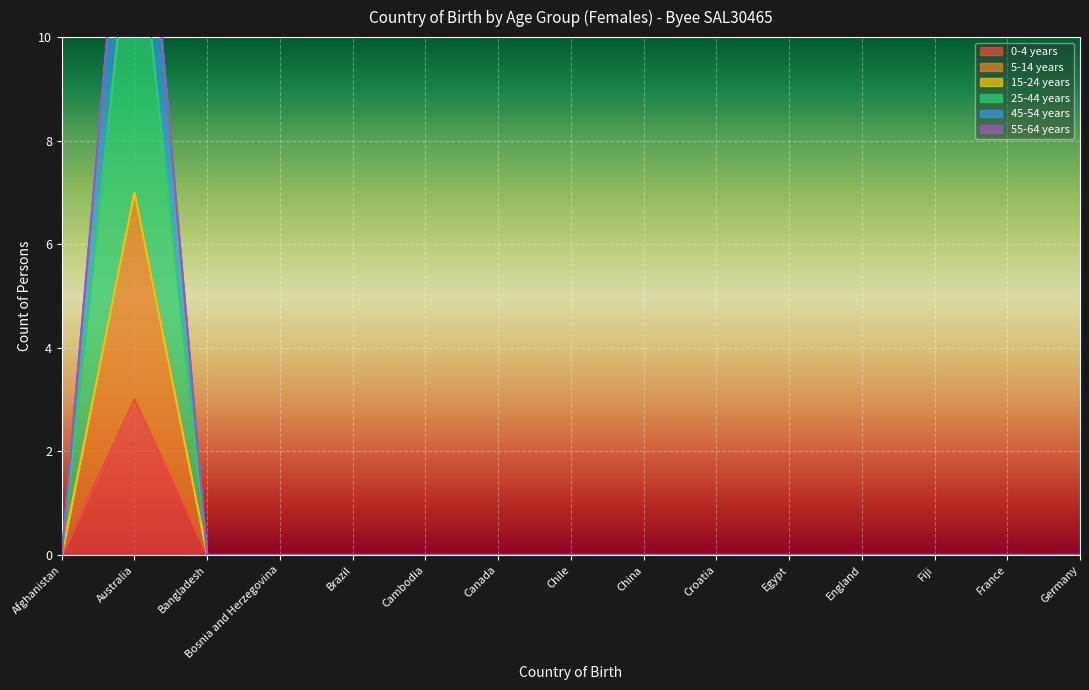

Where is 25-44 years nearest to the value 3?

Afghanistan